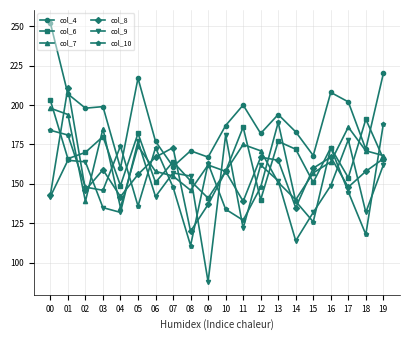

How many intersections are there between col_10 and col_9?

14